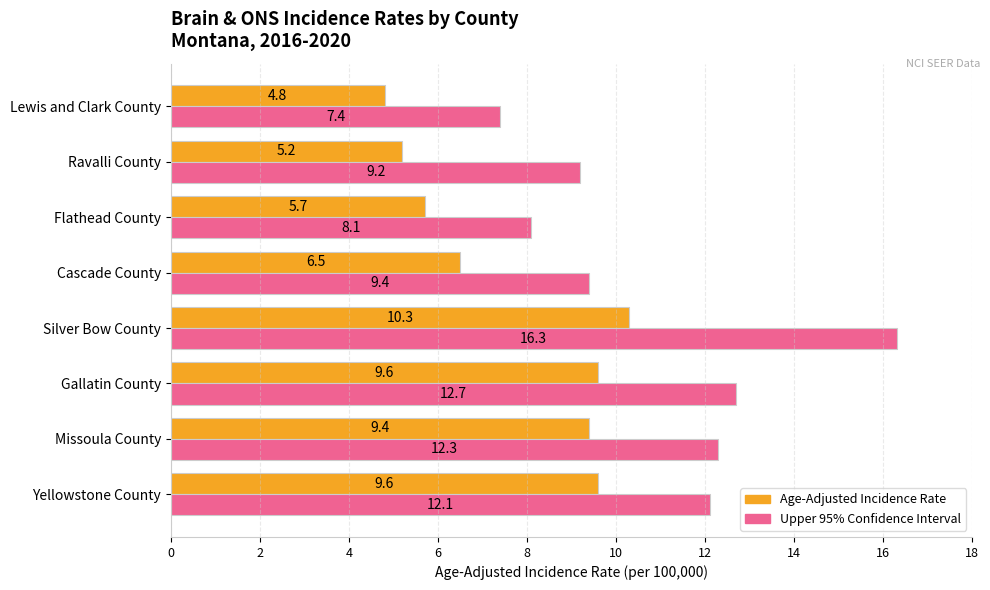

Between Gallatin County and Ravalli County, which series saw the biggest shift?

Age-Adjusted Incidence Rate